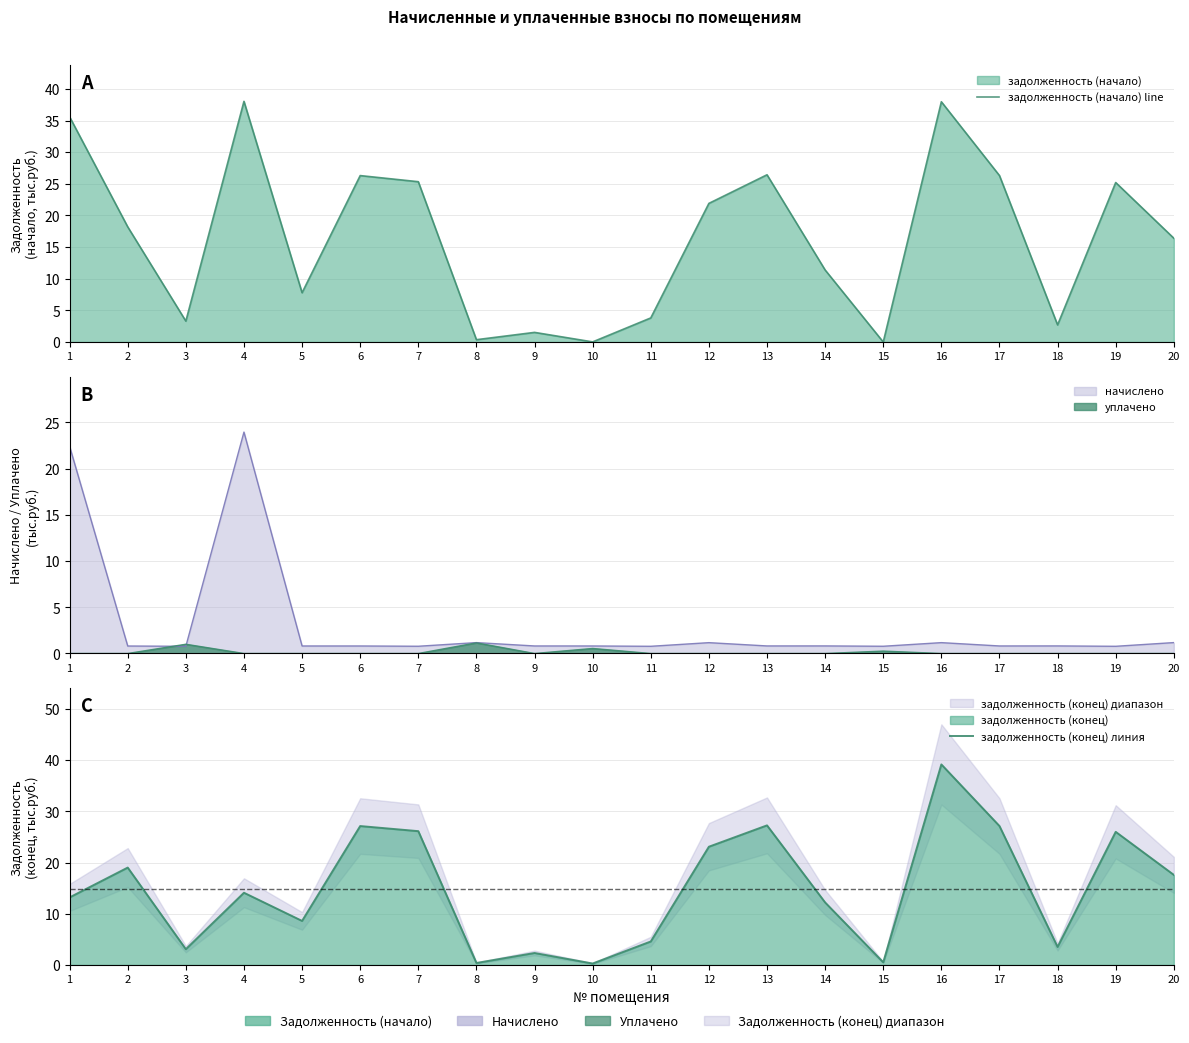

At how many categories does at least one series exceed 18?

10